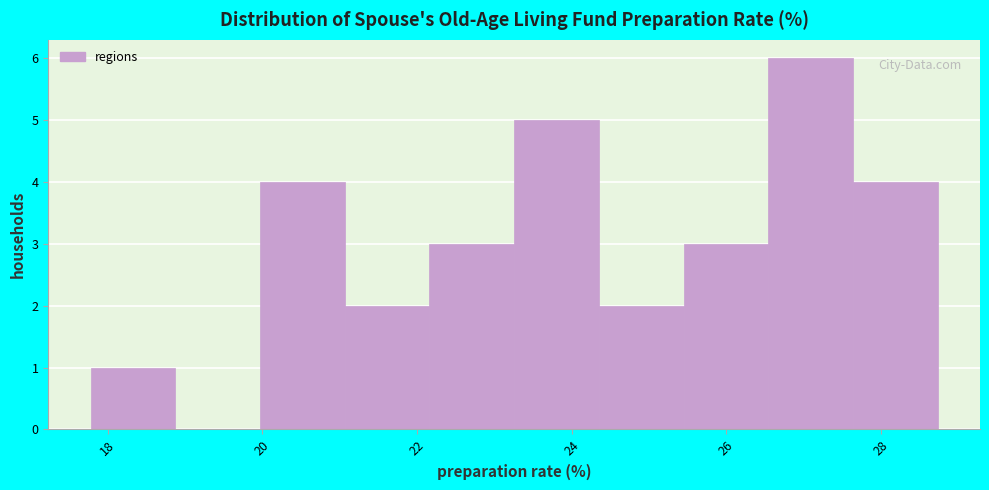

Reading left to right, list every bar in this chart as the range it spans on the x-axis followed by its height. Neither the bar edges nor the heights are printed on the chart, so give them approximately, as read against the axes.

17.8 to 18.8: 1
18.8 to 20.0: 0
20.0 to 21.0: 4
21.0 to 22.2: 2
22.2 to 23.2: 3
23.2 to 24.4: 5
24.4 to 25.4: 2
25.4 to 26.6: 3
26.6 to 27.6: 6
27.6 to 28.8: 4